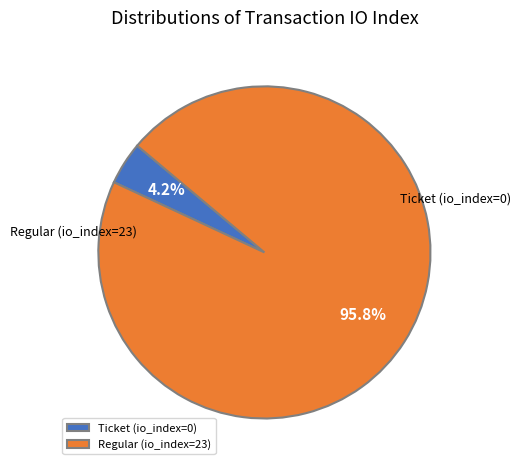

Combined, what portion of the pie is Ticket (io_index=0) and Regular (io_index=23)?

100.0%